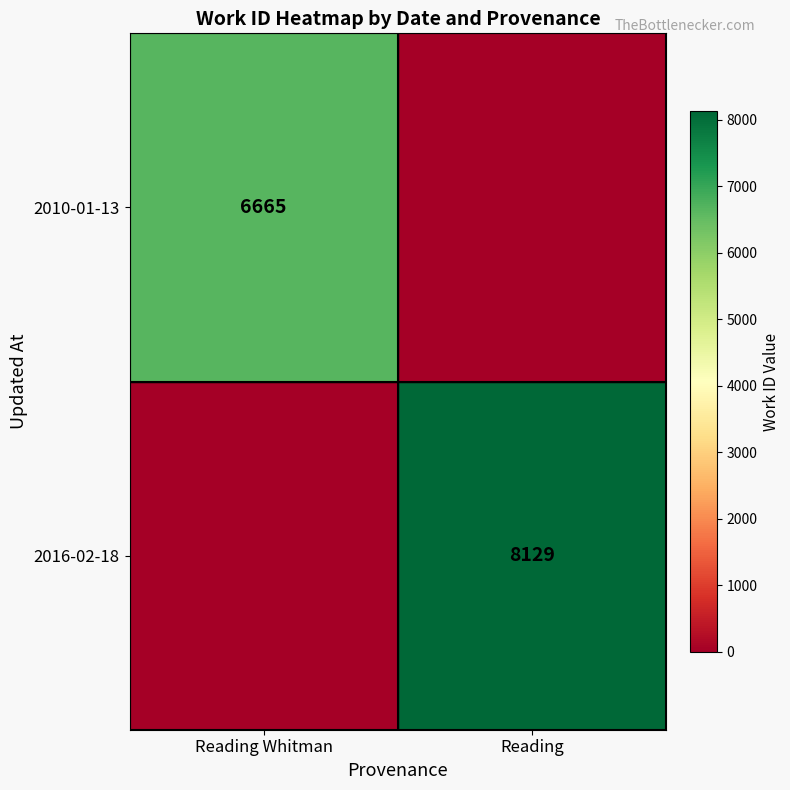

True or false: 2010-01-13 has a value of 6665 at Reading Whitman.

True